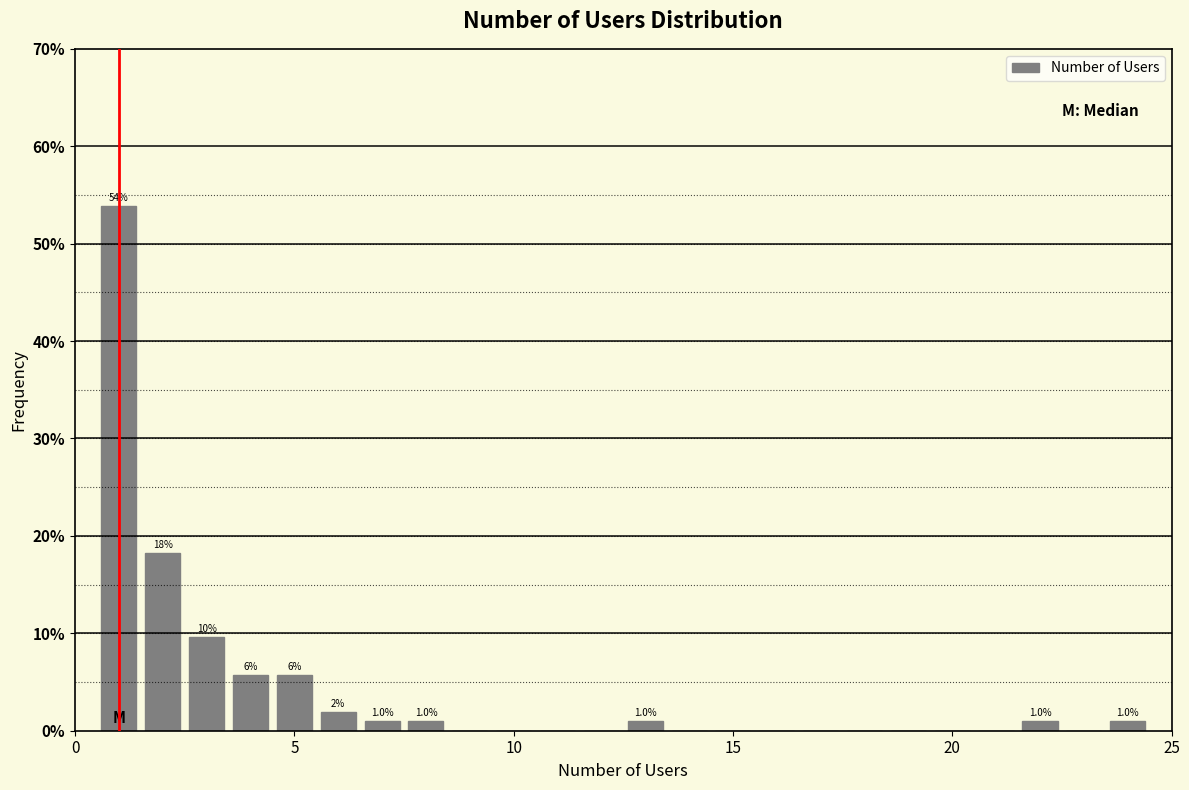

Read against the x-axis, roughly where is the centre of the tallest bar?

1.0